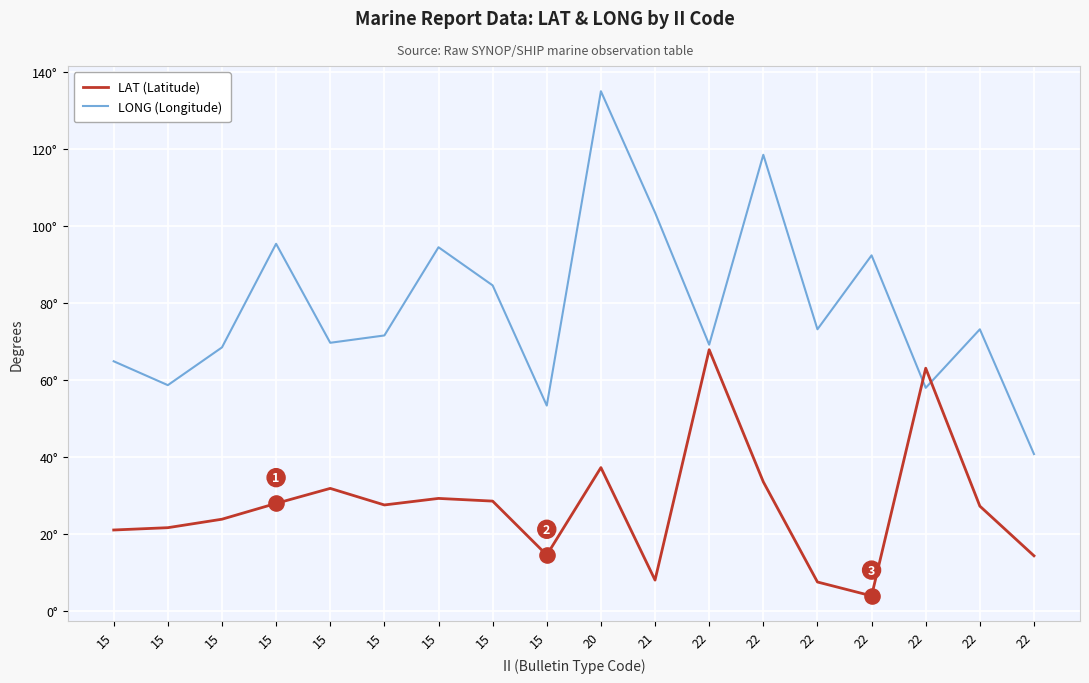

What are all the series names shown in the legend?

LAT (Latitude), LONG (Longitude)